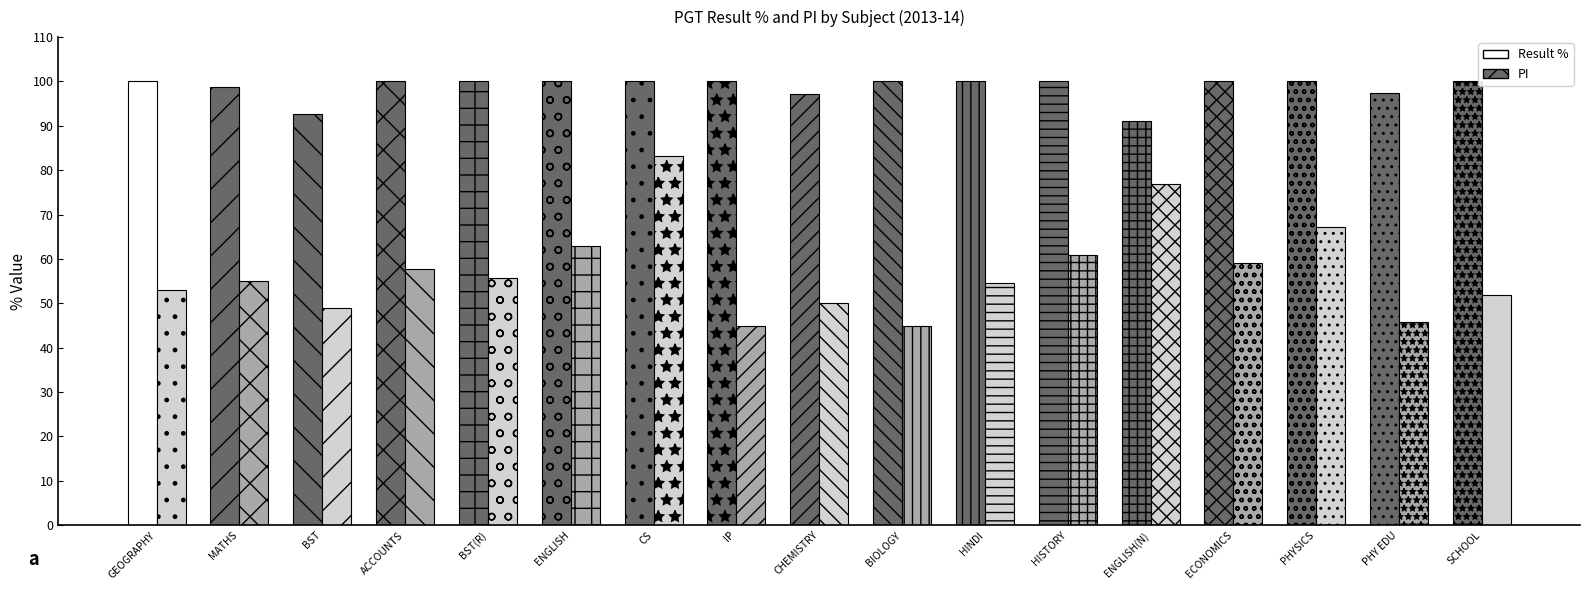

What is the label of the 12th bar from the left?

HISTORY